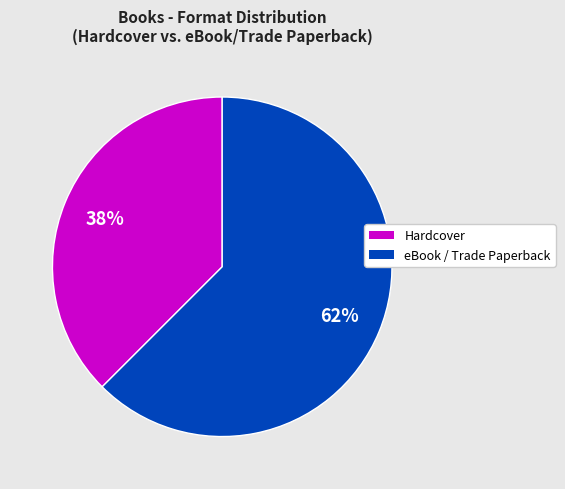

To the nearest percent, what is the average slice percentage?

50%